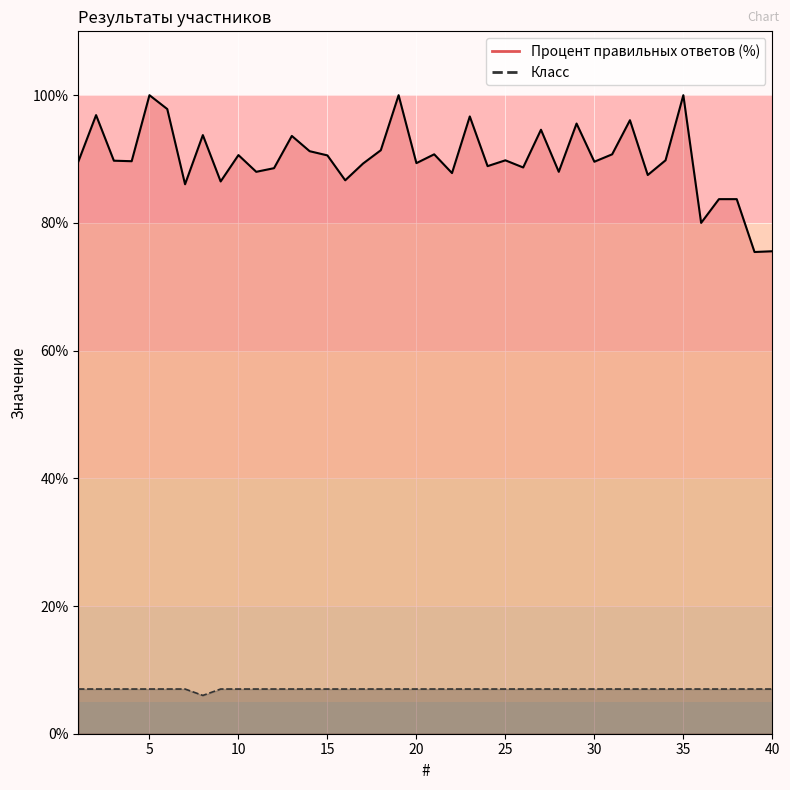

The Класс series shows 10.8 at 29. True or false?

False